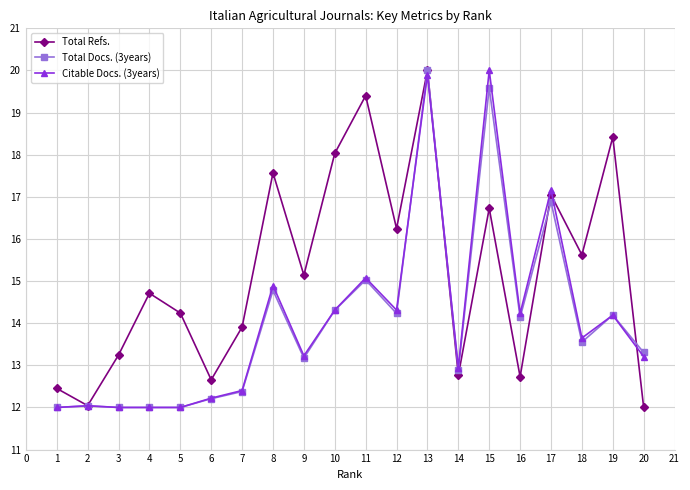

Does the chart display data point markers on the line(s)?

Yes